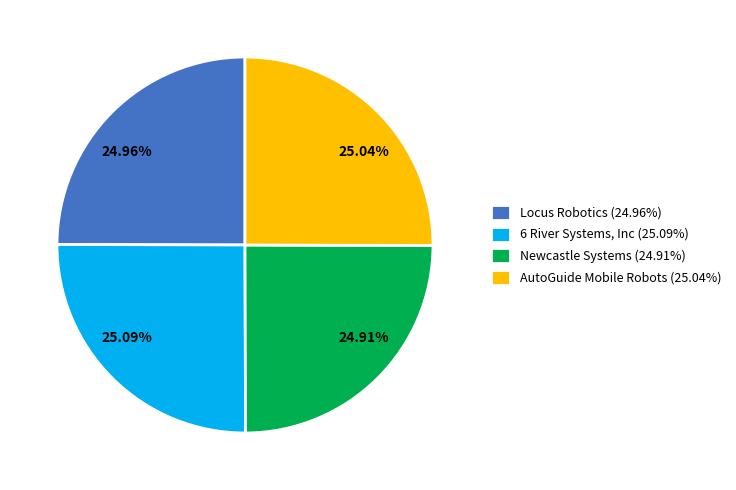

What is the ratio of the value at AutoGuide Mobile Robots (25.04%) to the value at Newcastle Systems (24.91%)?

1.0